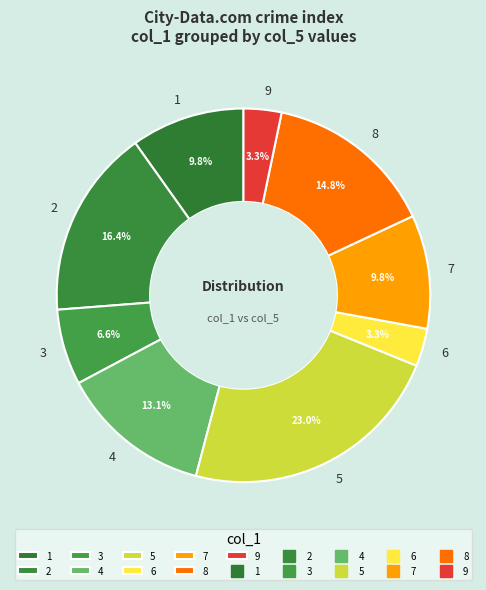

How much of the chart is everything except 3?

93.4%